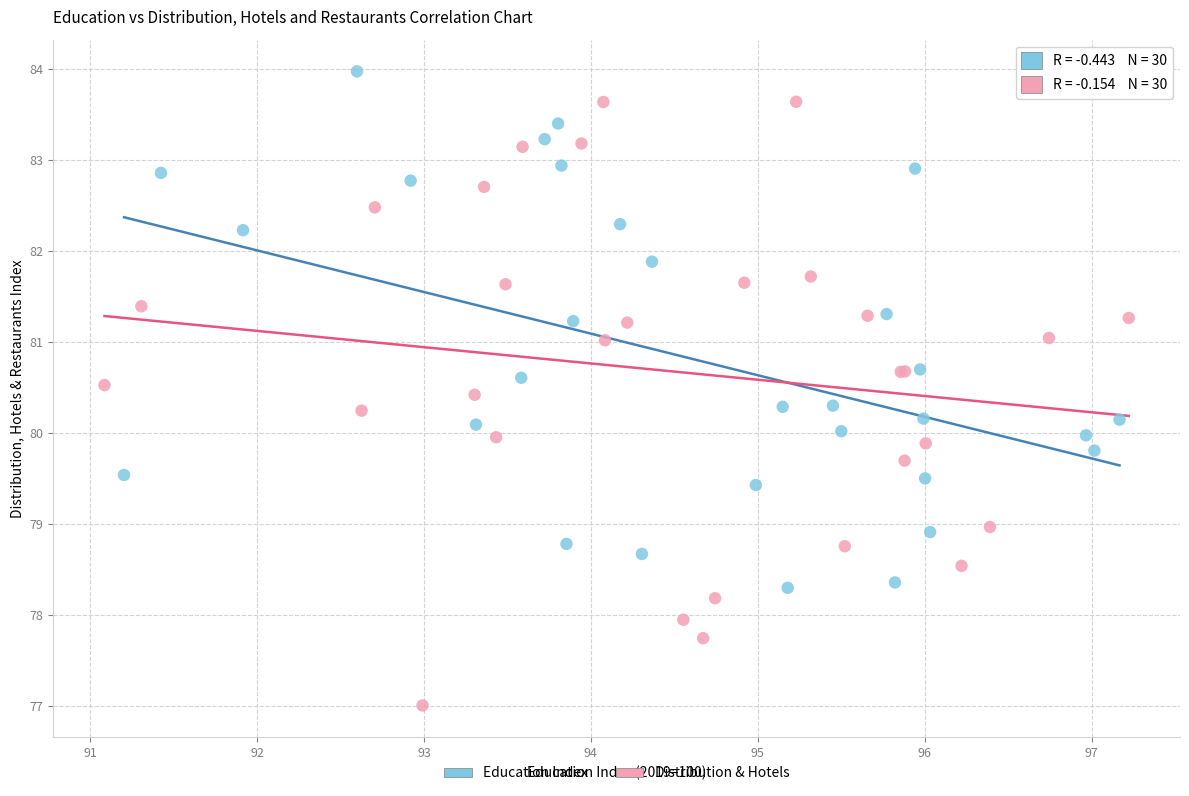

What are all the series names shown in the legend?

Education Index, Distribution & Hotels